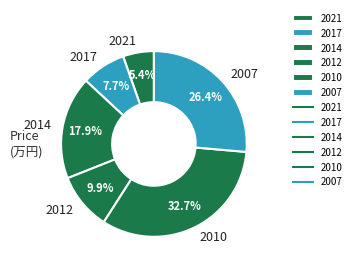

Rank the categories by value from lowest to highest.

2021, 2017, 2012, 2014, 2007, 2010